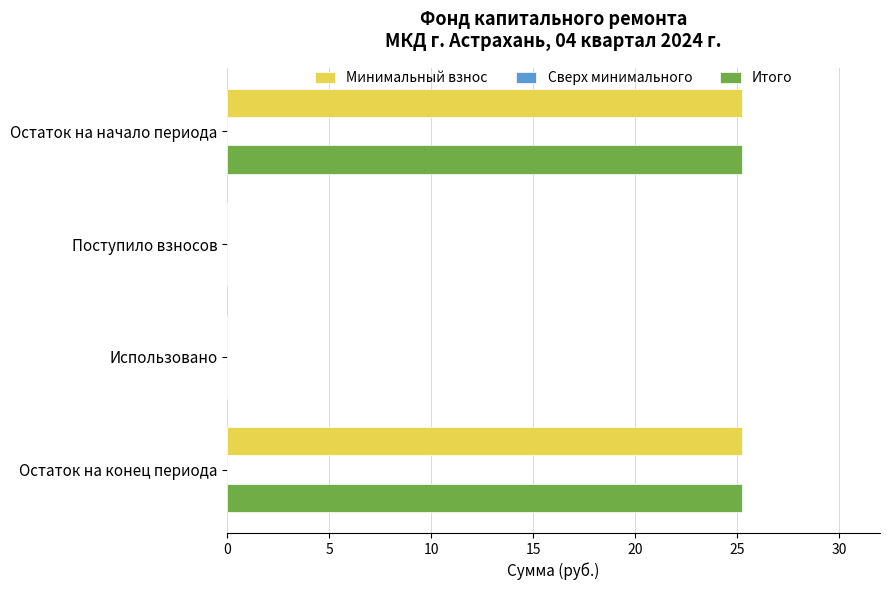

The value of Минимальный взнос at Поступило взносов is 0.0. True or false?

True